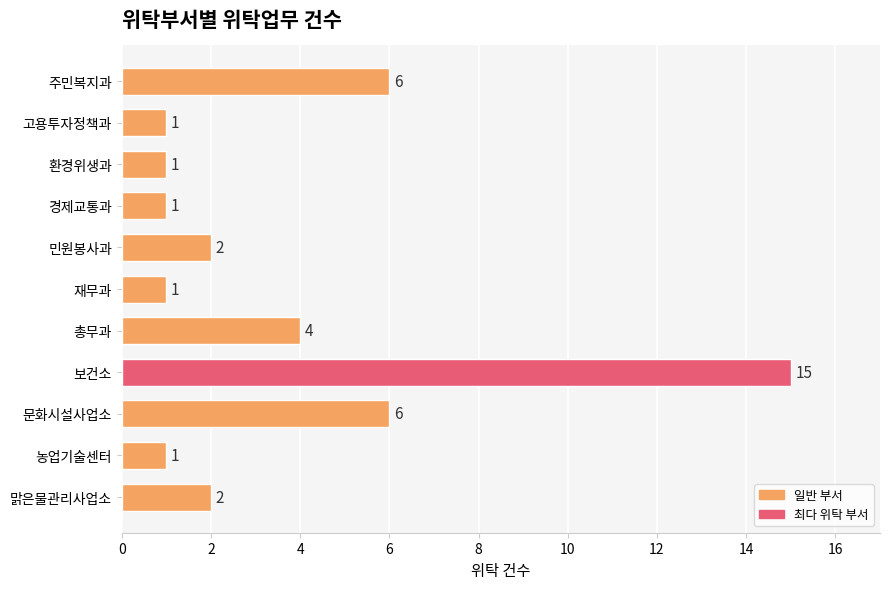

Approximately how many times larger is the value at 맑은물관리사업소 compared to 경제교통과?

2.0